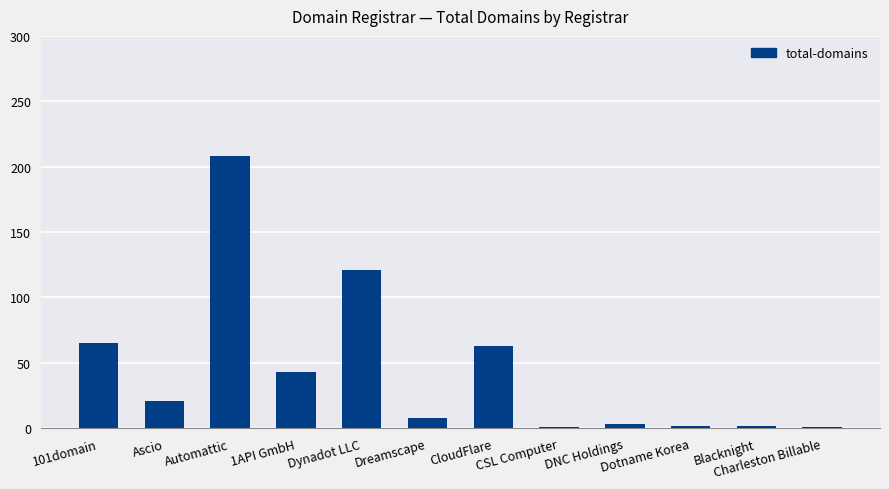

At which category does the chart reach its peak across all series?

Automattic